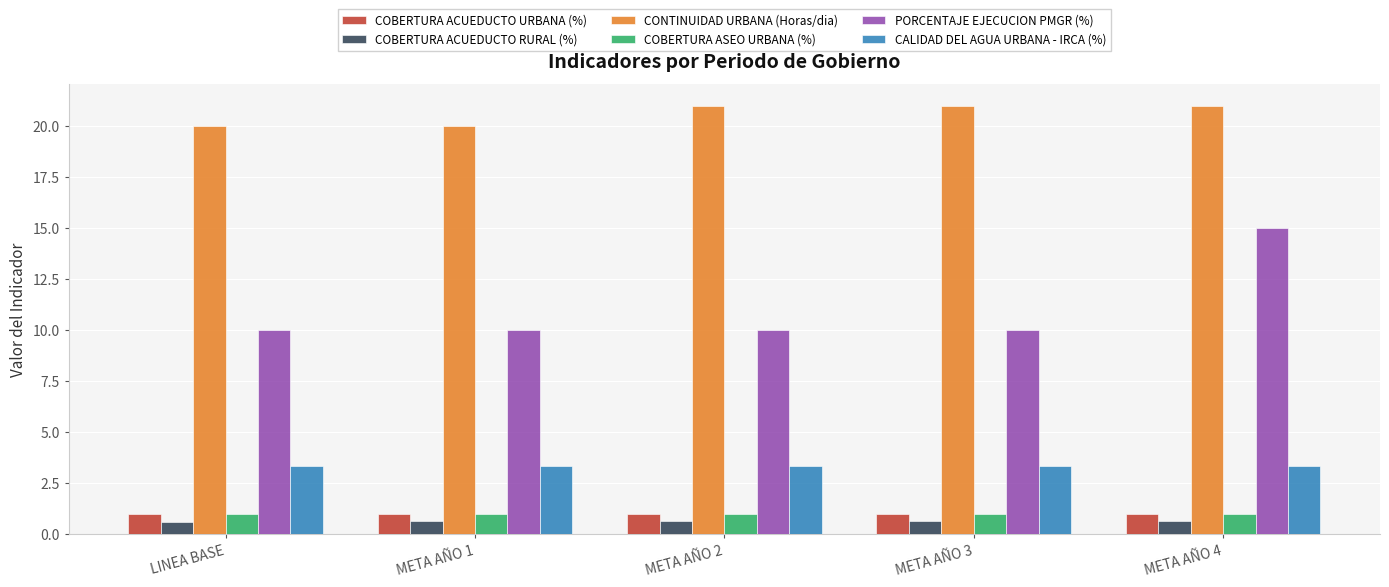

What is the maximum value for COBERTURA ACUEDUCTO RURAL (%)?

0.6